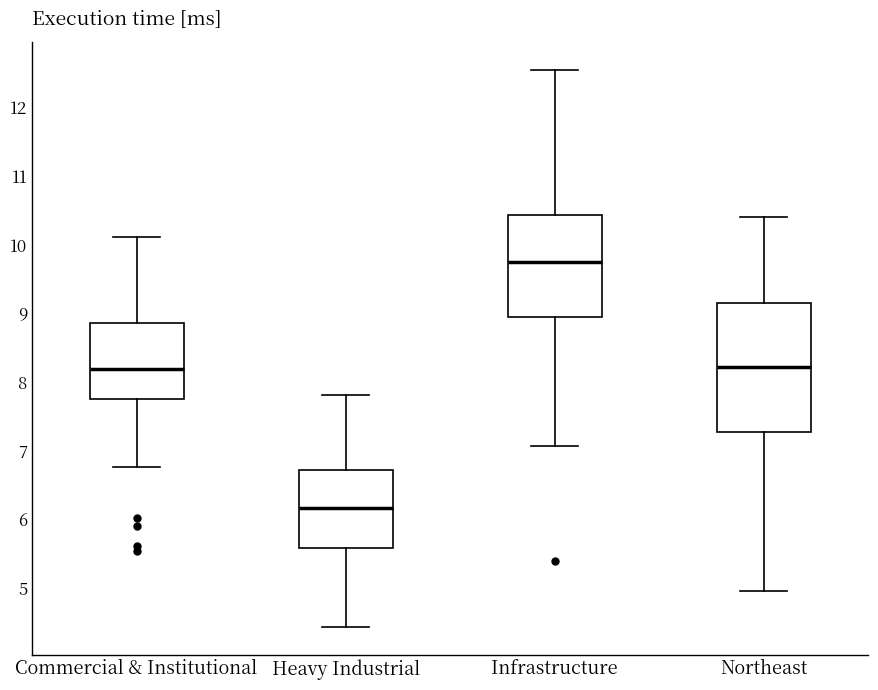

Where does the upper whisker of the box for Commercial & Institutional end on the y-axis? The values are not printed on the chart, so give them approximately, as read against the axis.

10.1